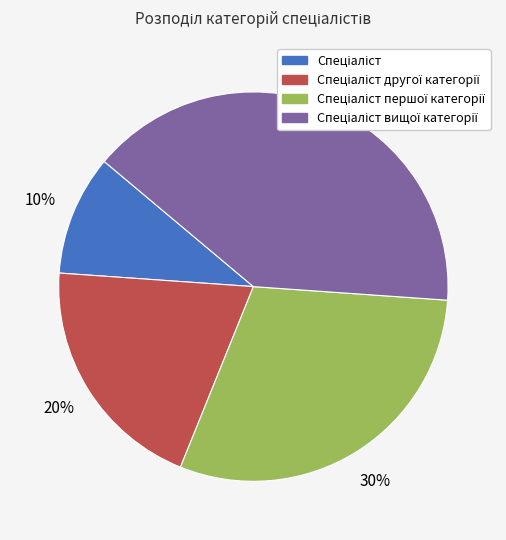

Count the number of slices in the pie.

4